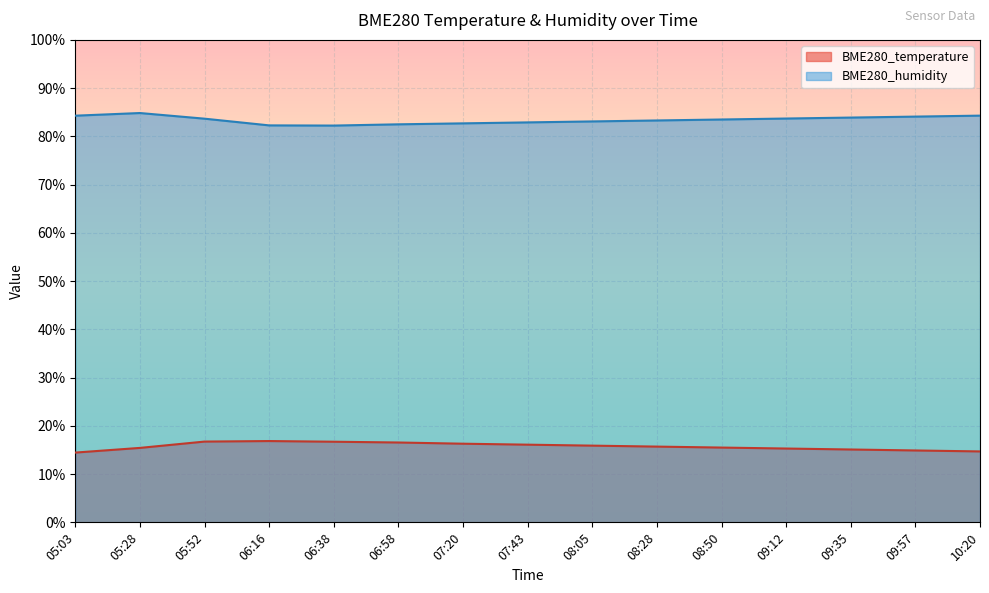

Between 05:52 and 09:12, which series saw the biggest shift?

BME280_temperature